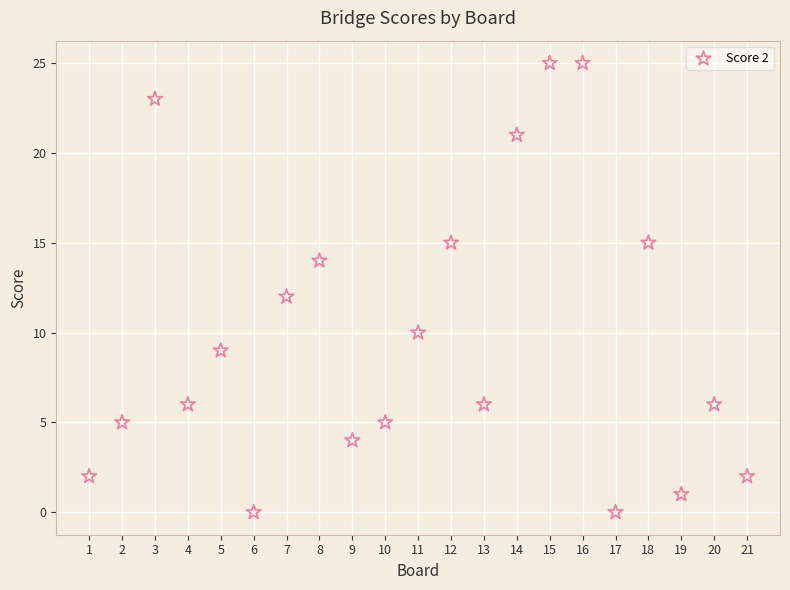

What is the range of Y values (max minus min)?

25